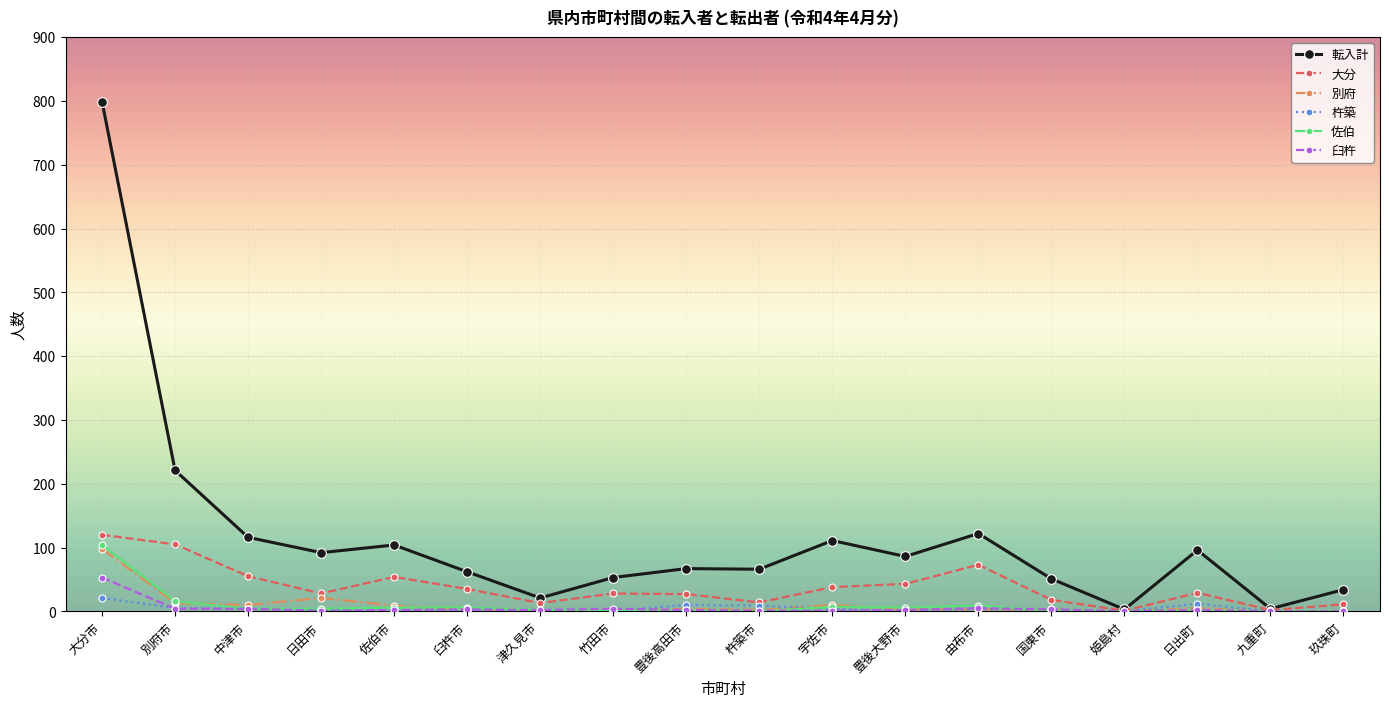

Does the chart have visible grid lines?

Yes